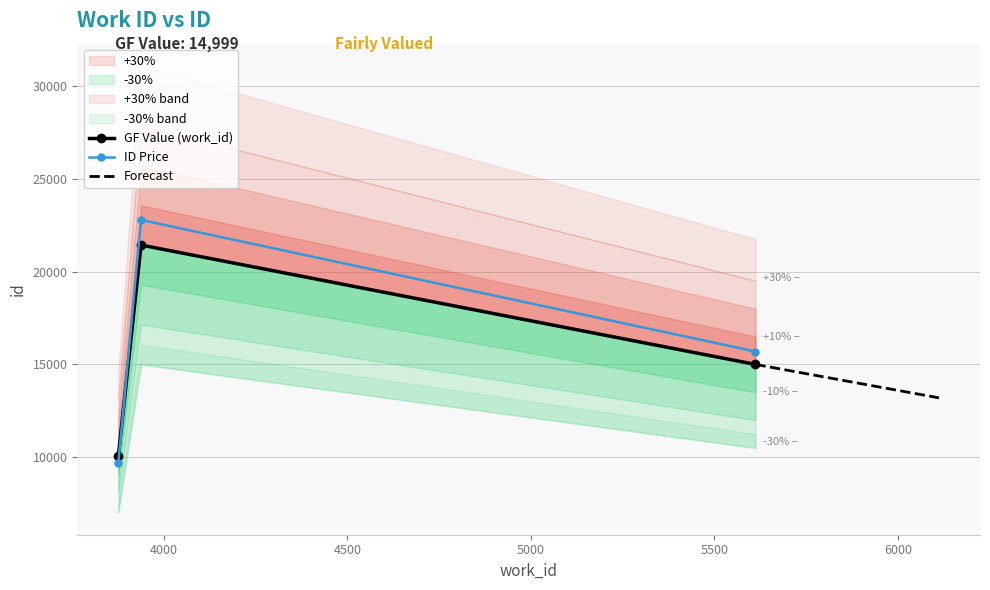

The chart shows a value of 26617 at 5612. True or false?

False